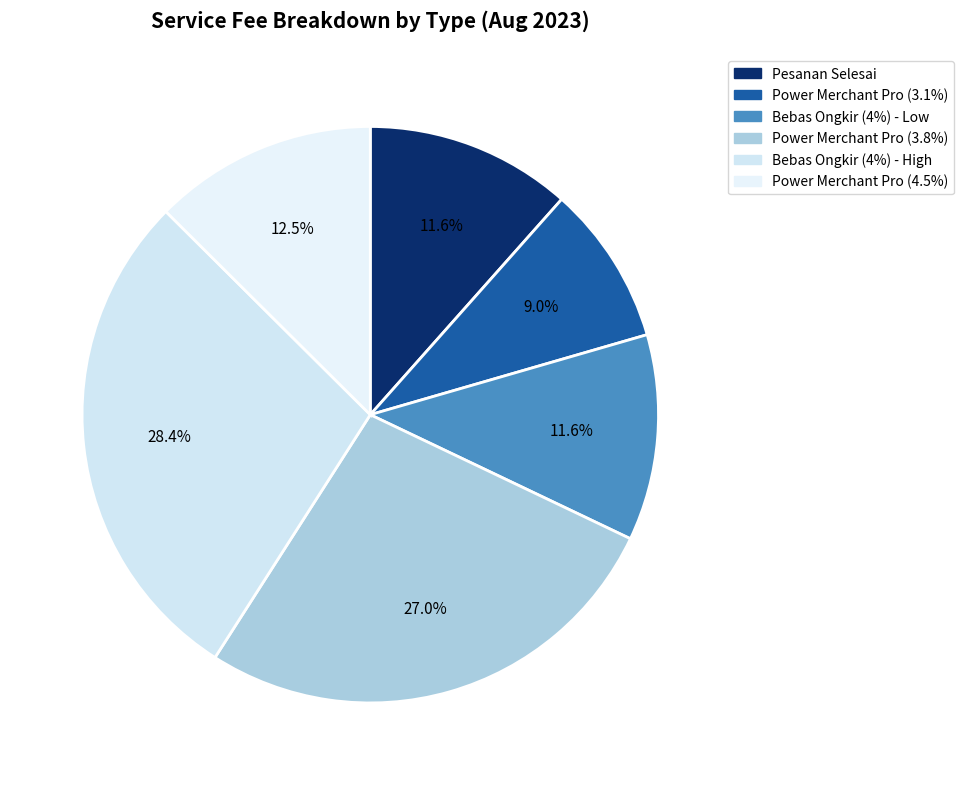

To the nearest percent, what is the average slice percentage?

17%